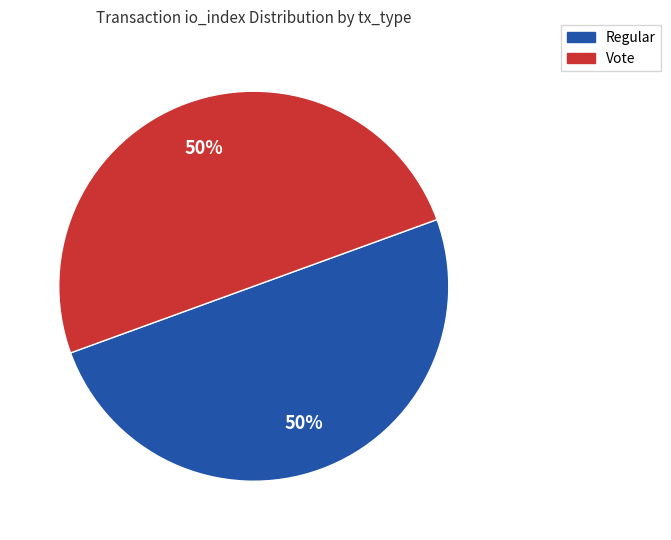

What is the ratio of the value at Vote to the value at Regular?

1.0